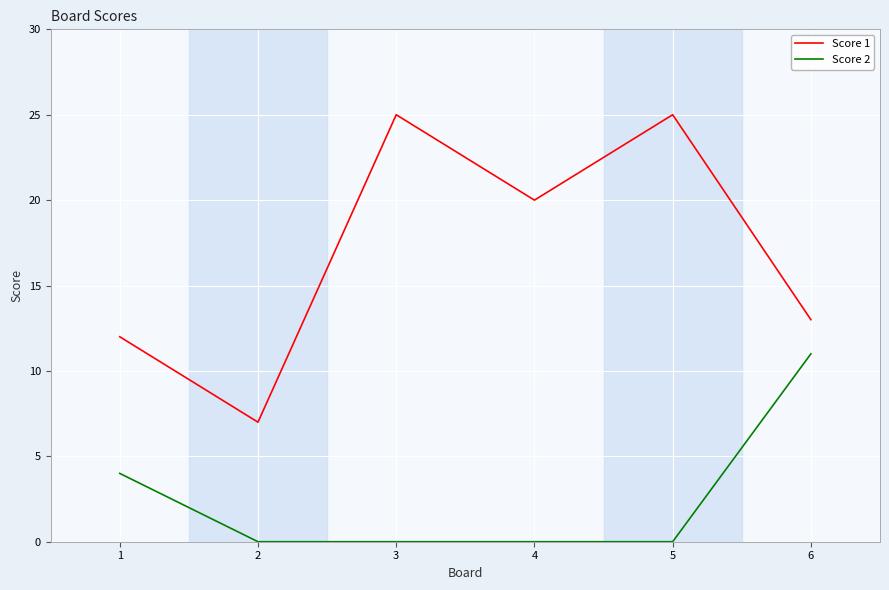

True or false: Score 1 has more than 0 interior local peaks.

True